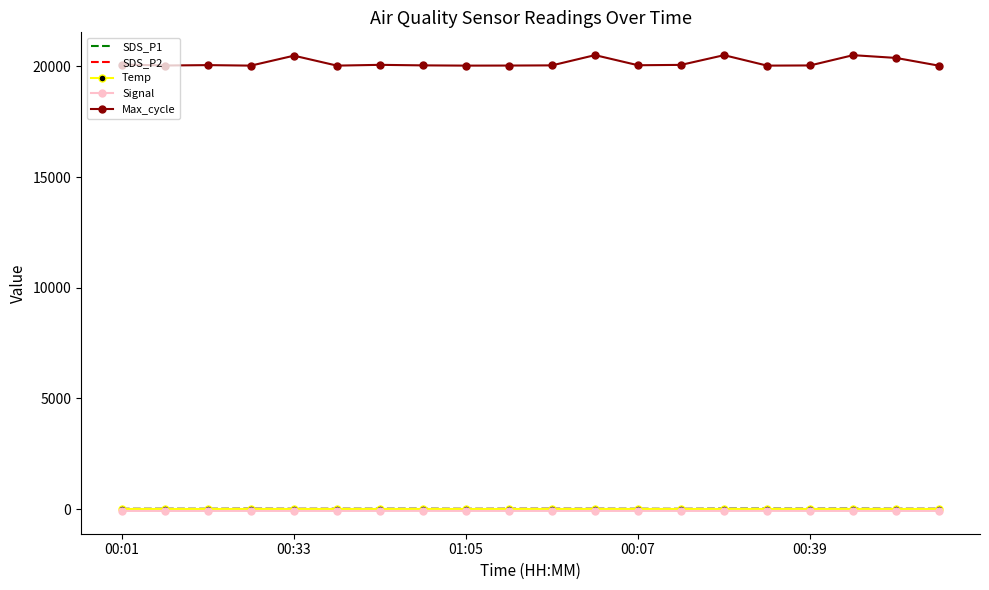

True or false: Max_cycle and Signal intersect in this chart.

False